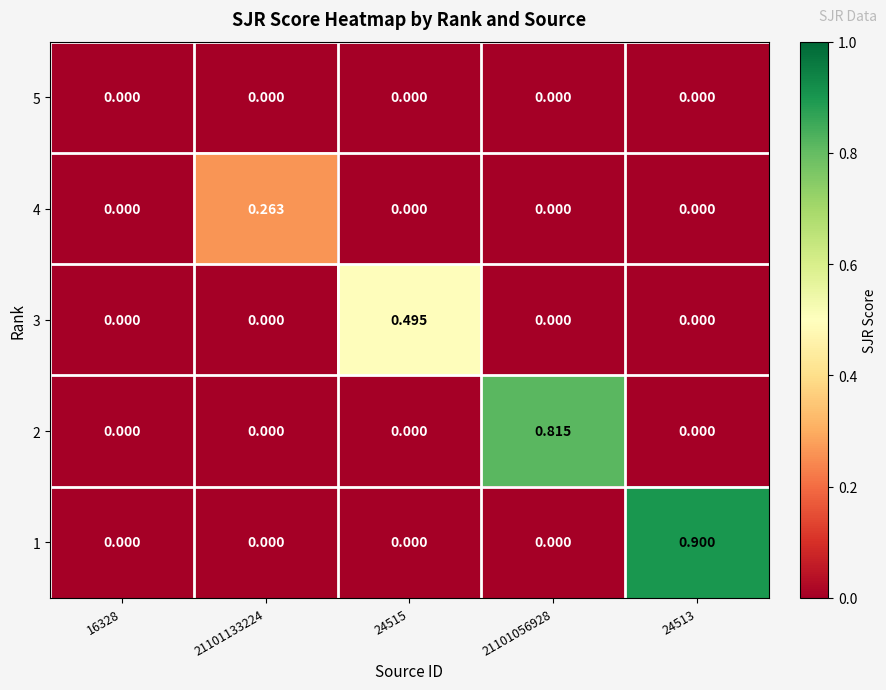

How many values in the 1 series exceed 0?

1